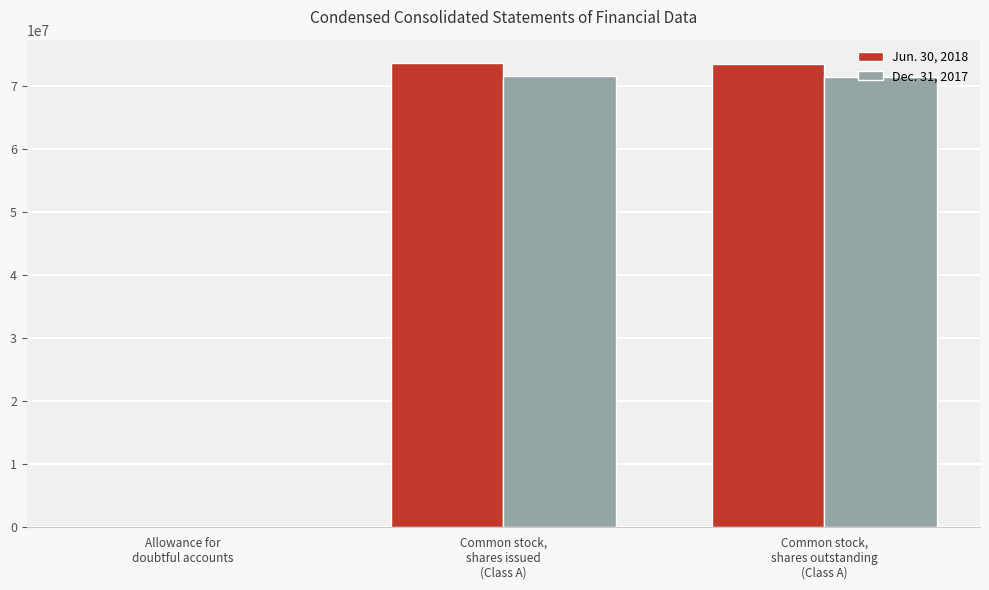

What value does the Dec. 31, 2017 series have at Common stock,
shares issued
(Class A)?

71609049